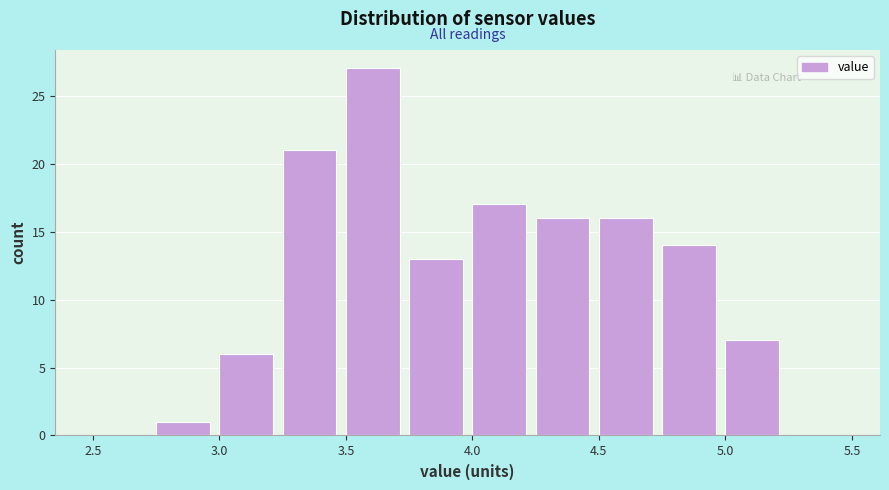

How tall is the bar that spans 4.50 to 4.75 on the x-axis? The values are not printed on the chart, so give them approximately, as read against the axis.

16